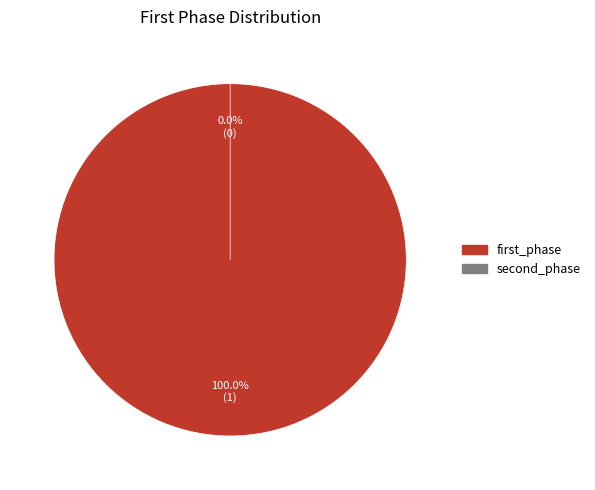

Which slice is the smallest?

second_phase